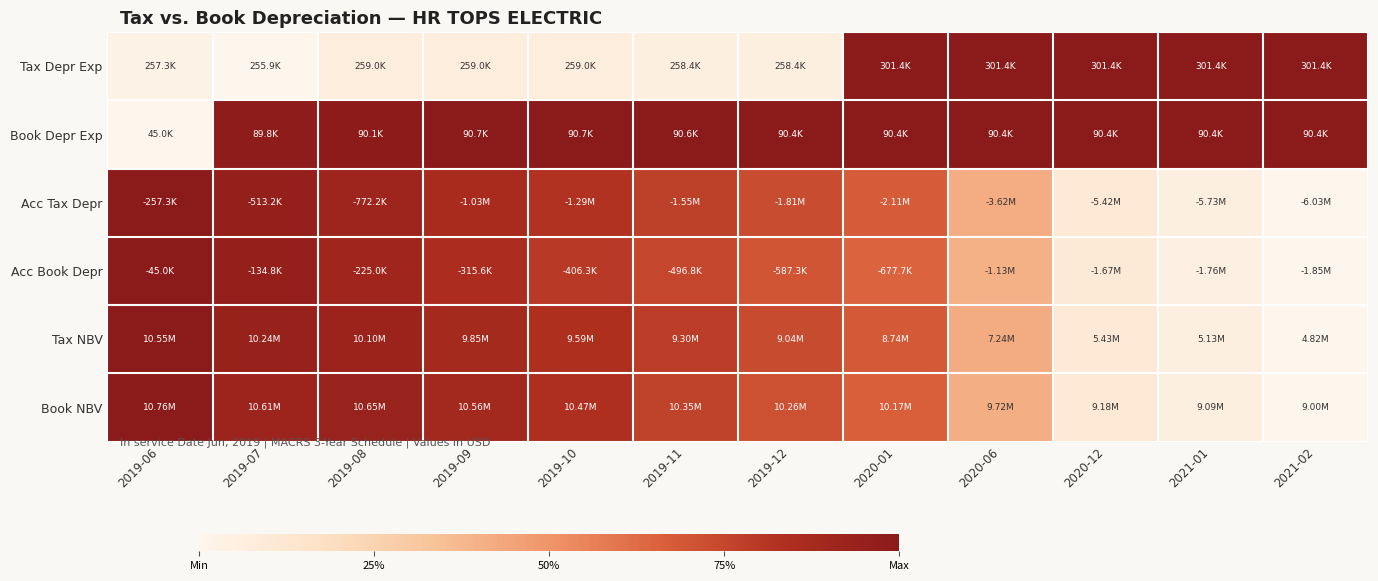

At how many categories does at least one series exceed 0?

12